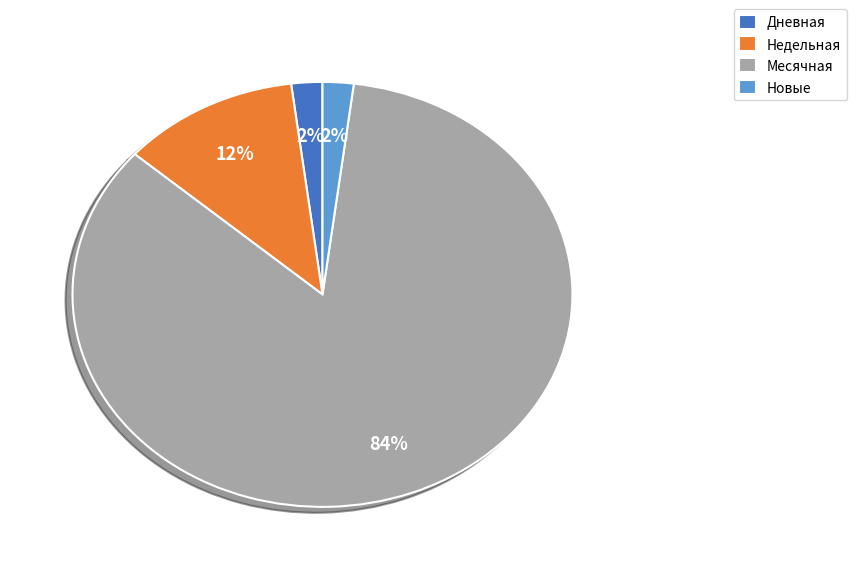

To the nearest percent, what is the difference between the largest and smallest slice percentages?

82%